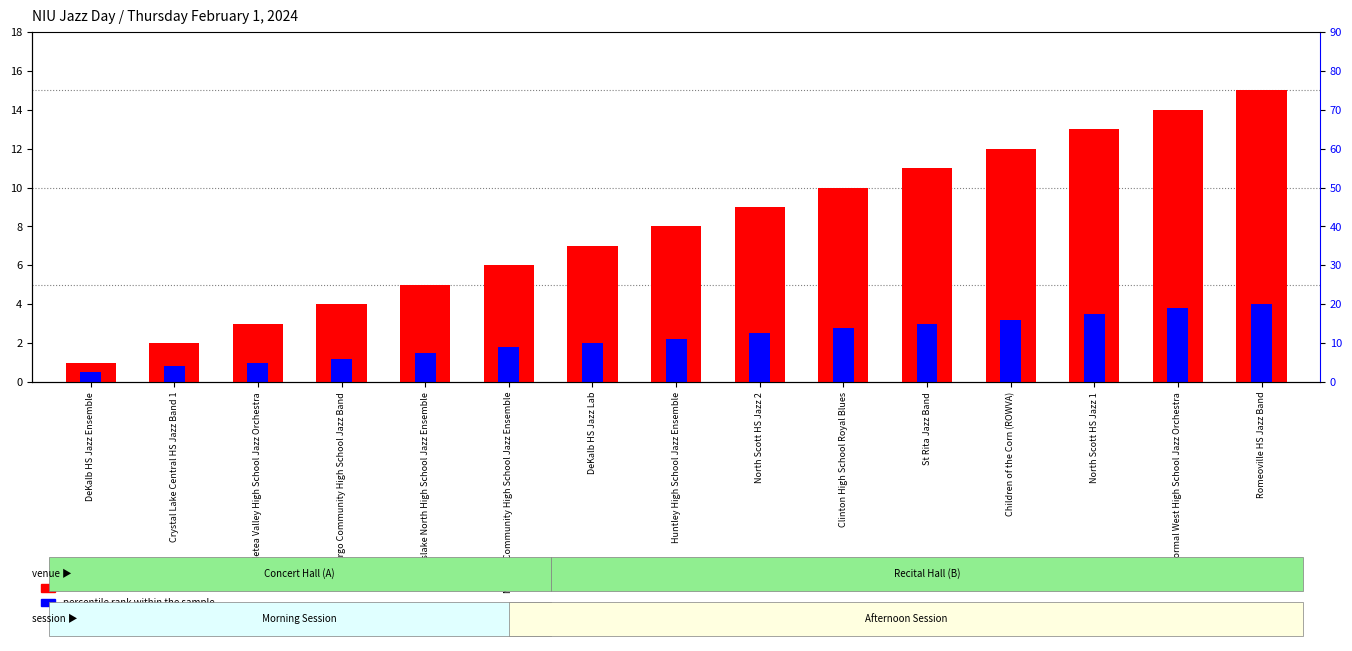

At how many categories does at least one series exceed 7?

8